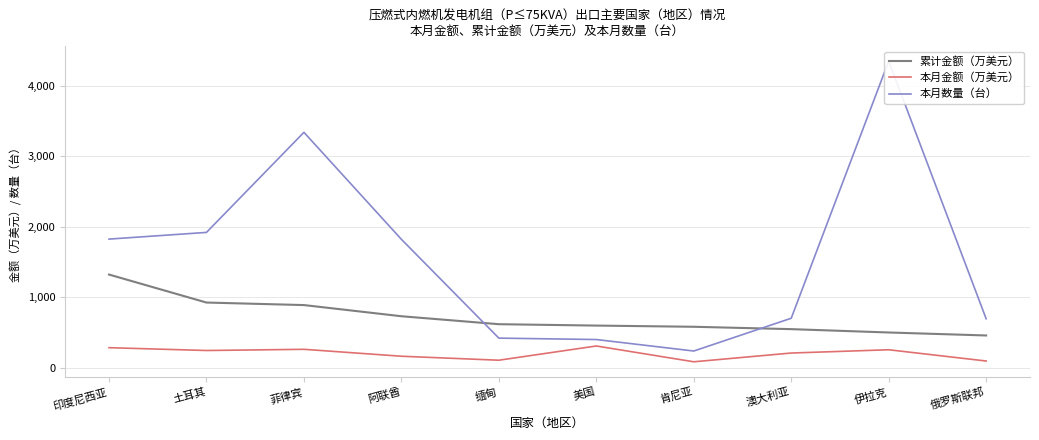

Does the chart display data point markers on the line(s)?

No